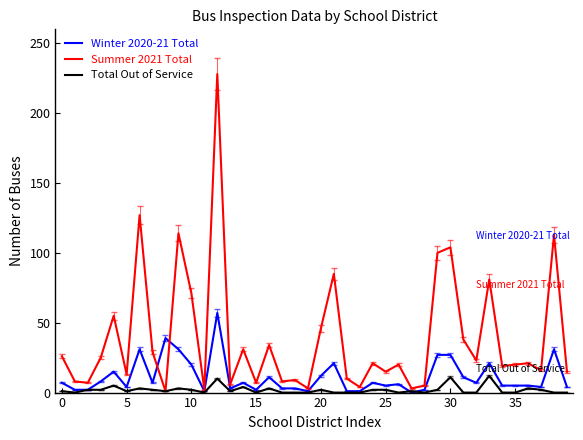

Which series has the largest range (max minus min)?

Summer 2021 Total